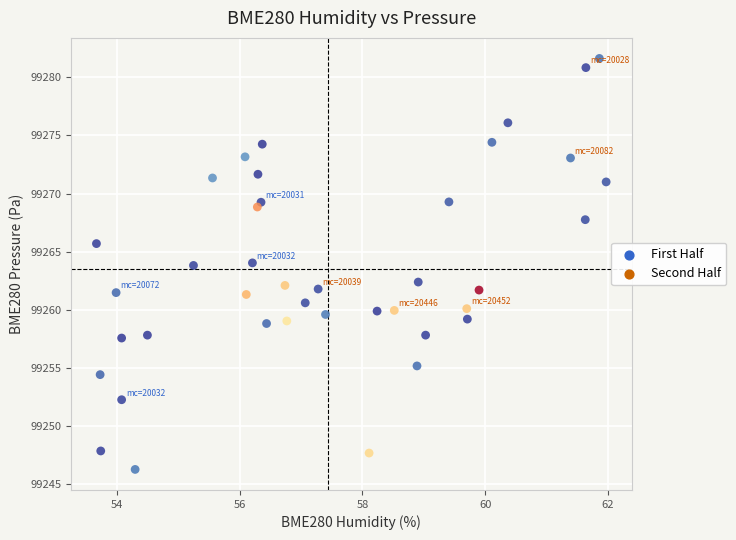

Which series contains the highest Y value?

Second Half